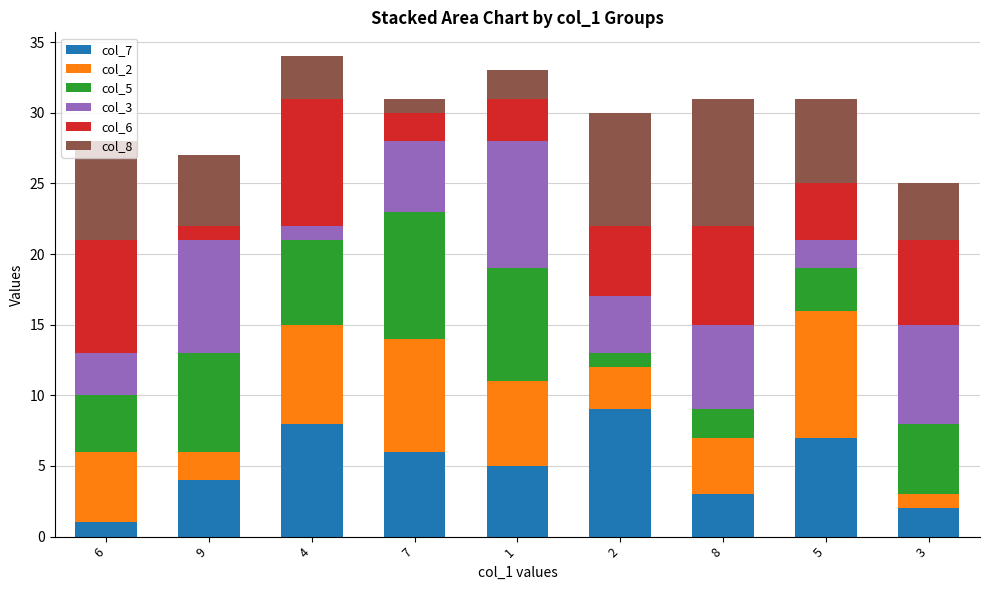

Does the chart contain stacked bars?

Yes